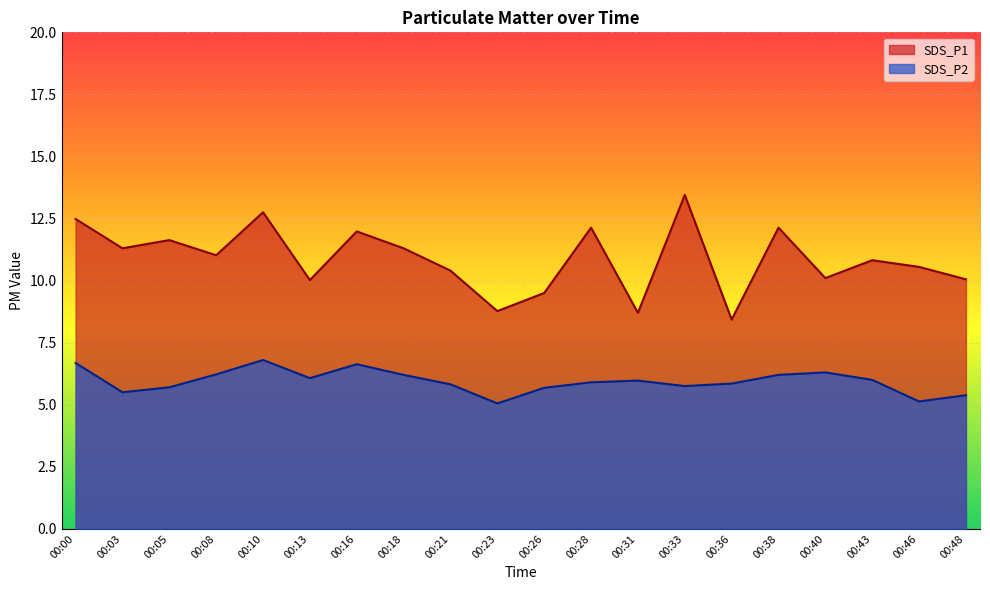

What are all the series names shown in the legend?

SDS_P1, SDS_P2